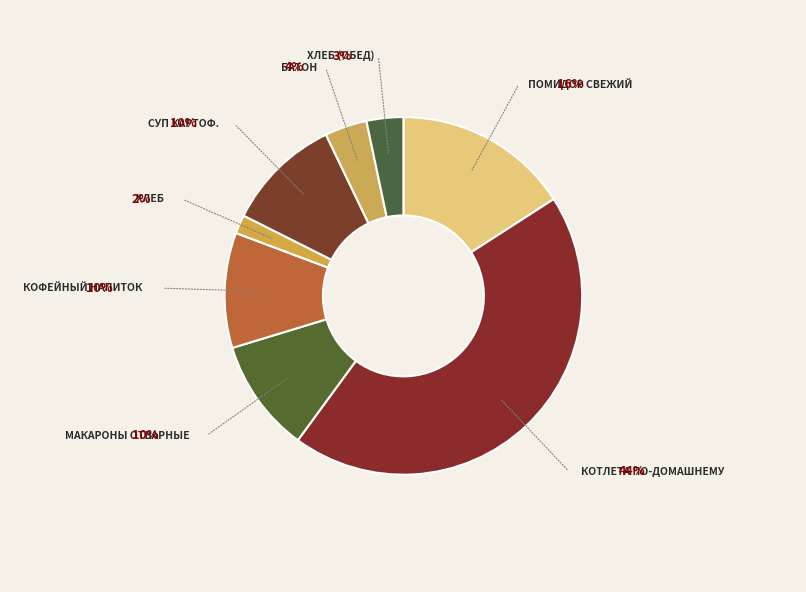

How many segments does this pie chart have?

8